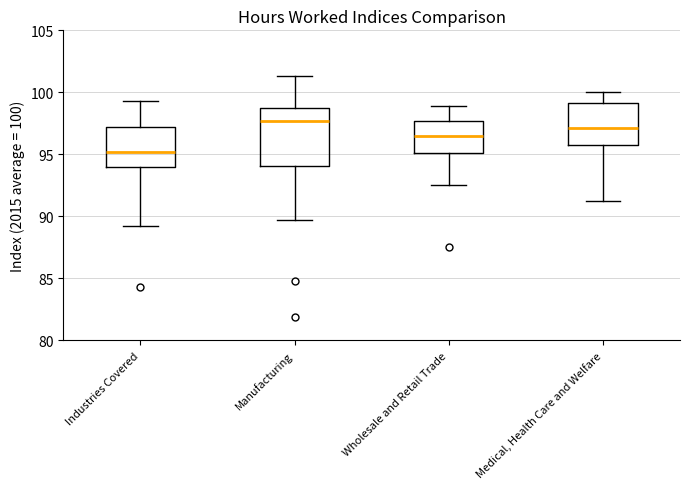

Where is the upper edge of the box for Manufacturing on the y-axis? The values are not printed on the chart, so give them approximately, as read against the axis.

99.0